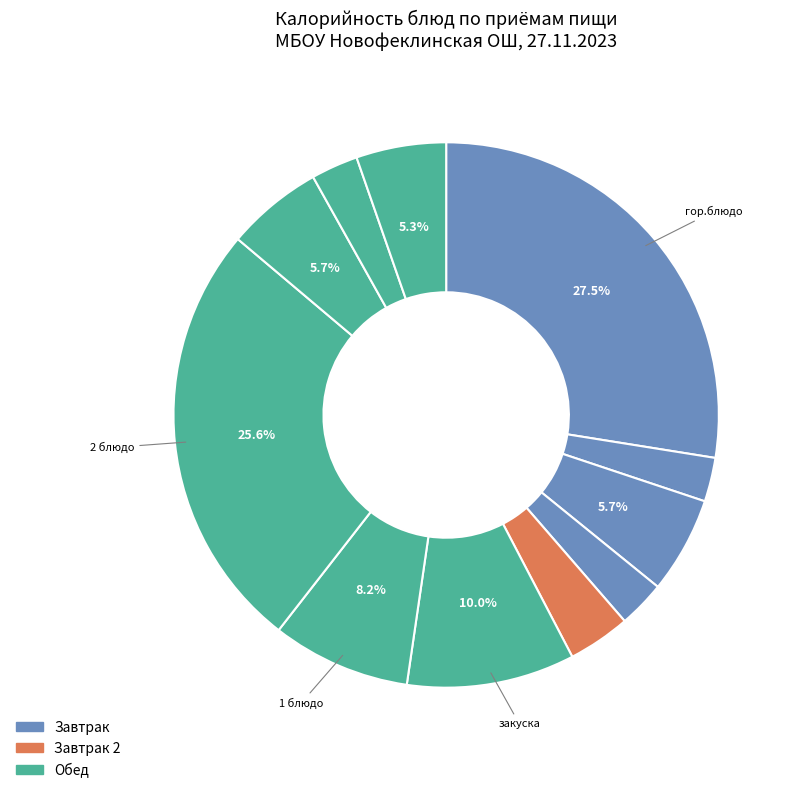

How many segments does this pie chart have?

11